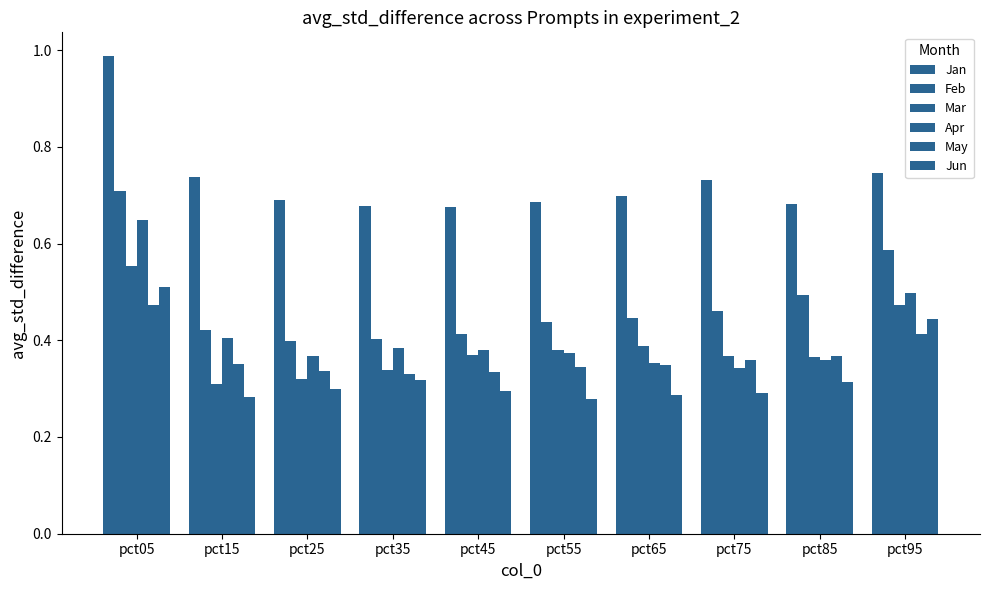

What is the difference between the maximum and minimum values in the Feb series?

0.3